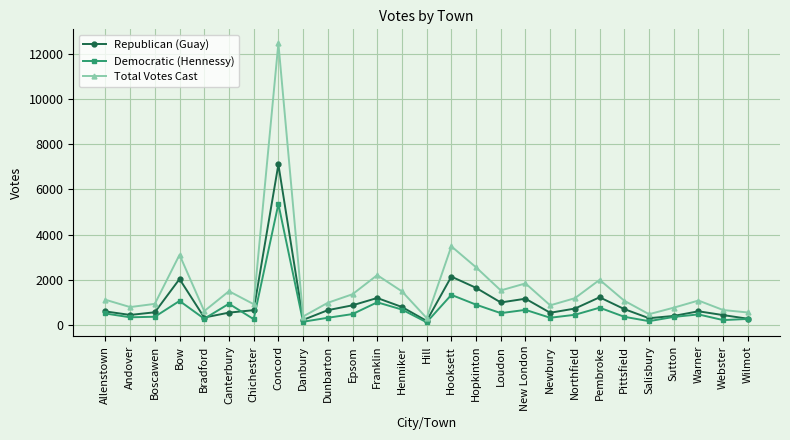

What is the approximate value of Republican (Guay) at Northfield, to the nearest 10?

730